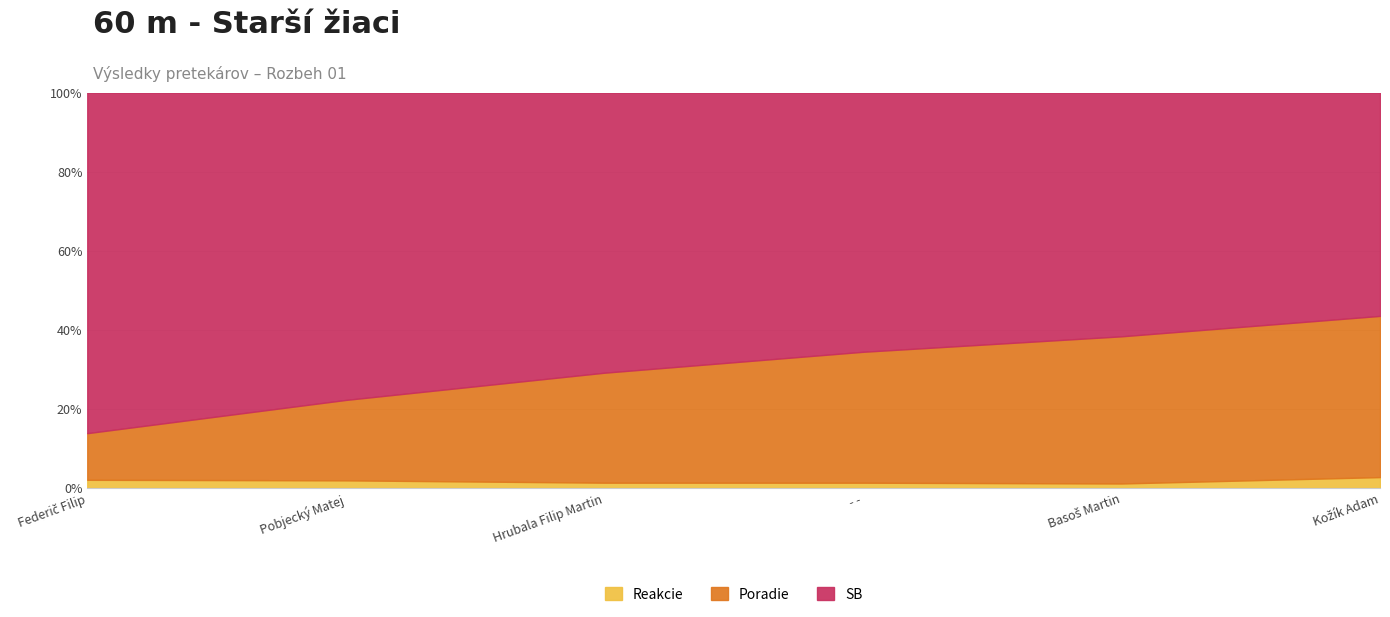

Between Federič Filip and Pobjecký Matej, which series saw the biggest shift?

Poradie